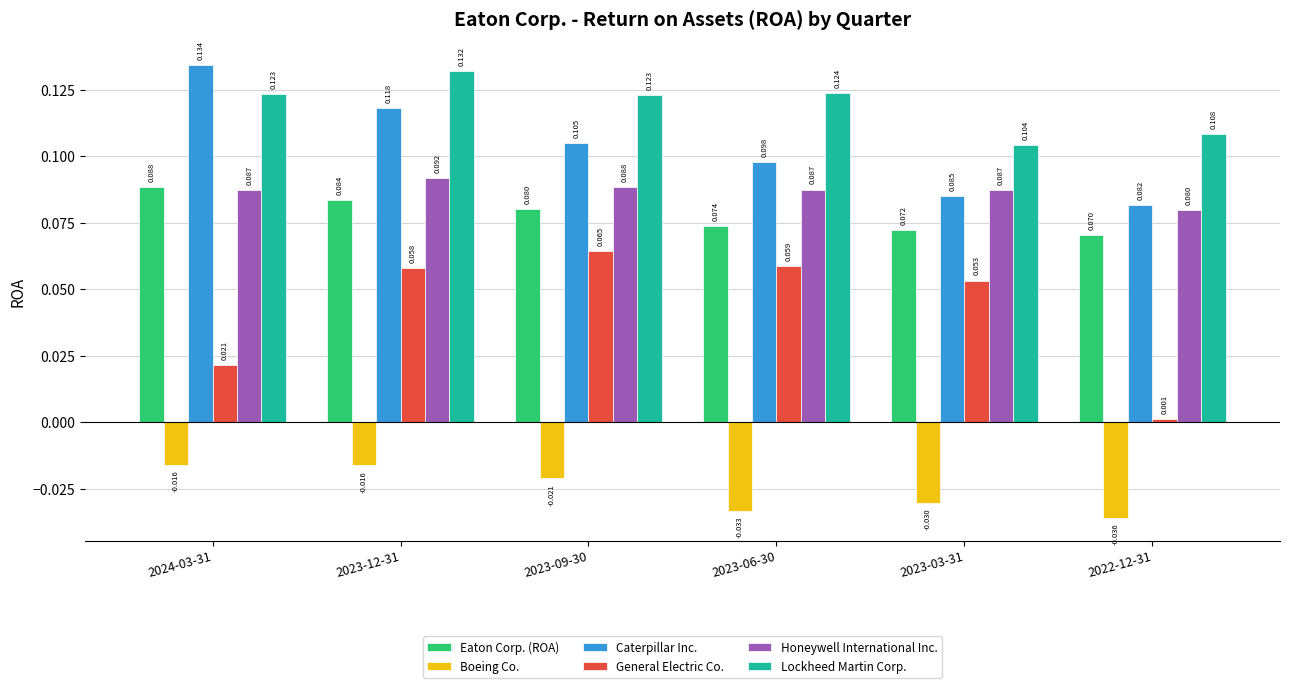

Between 2023-09-30 and 2023-06-30, which series saw the biggest shift?

Boeing Co.